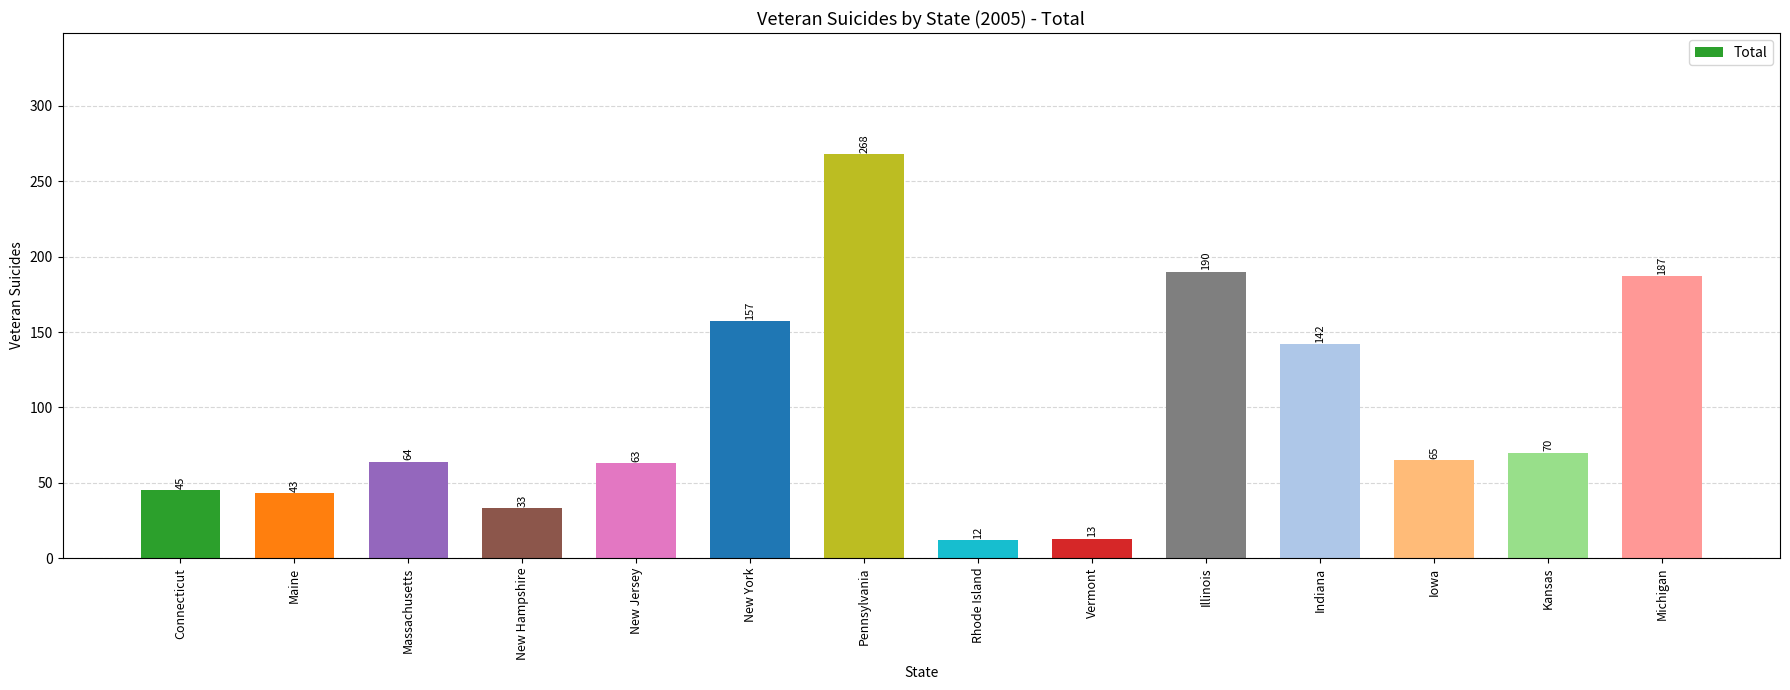

Is it true that the value at Michigan is 312?

False